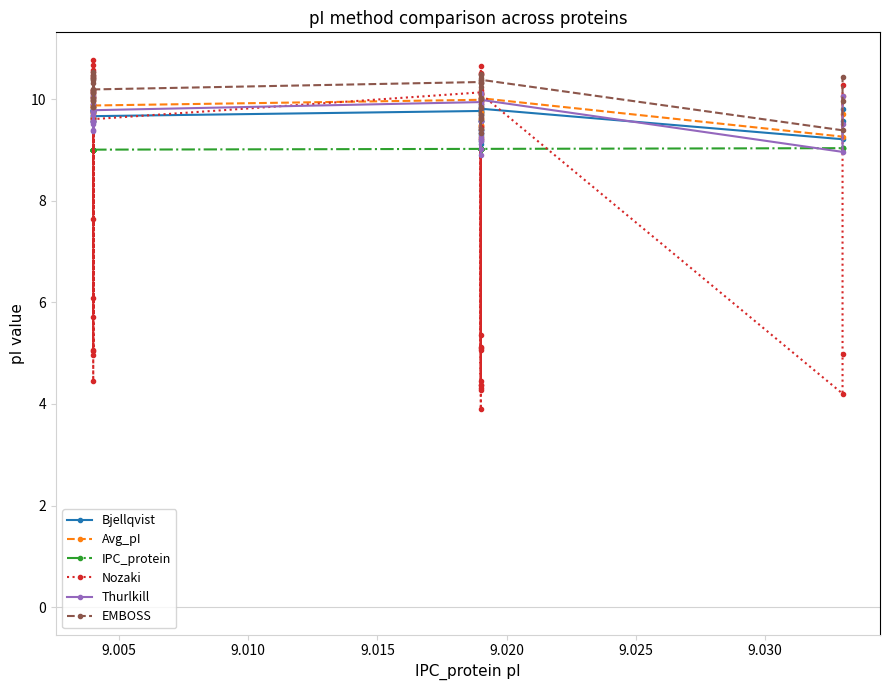

What is the maximum value shown in the chart?

10.8